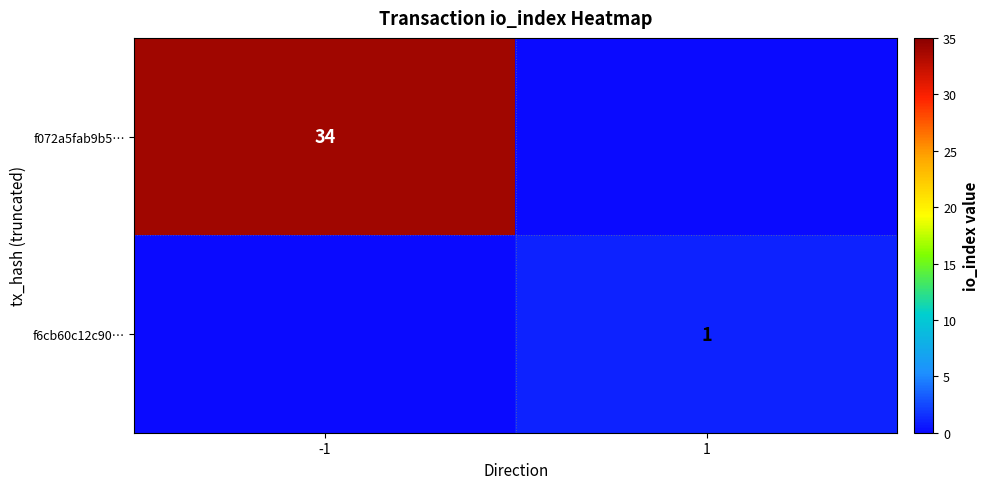

At which category is the sum across all series the highest?

-1